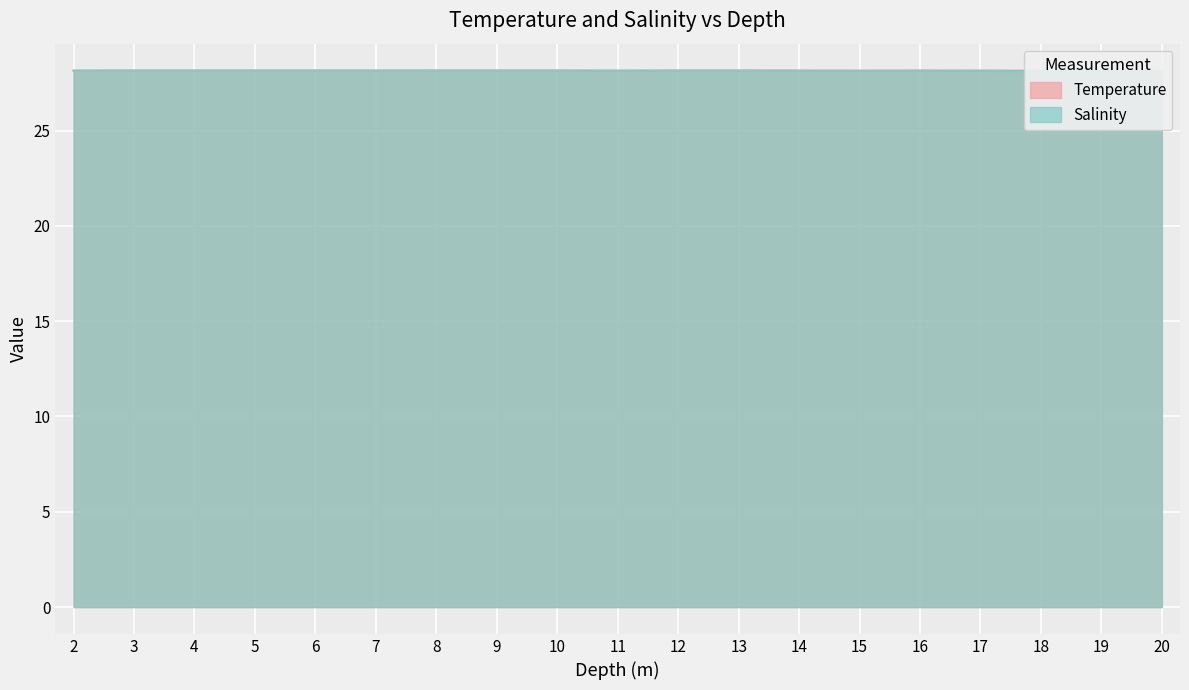

What is the maximum value for Temperature?

28.1